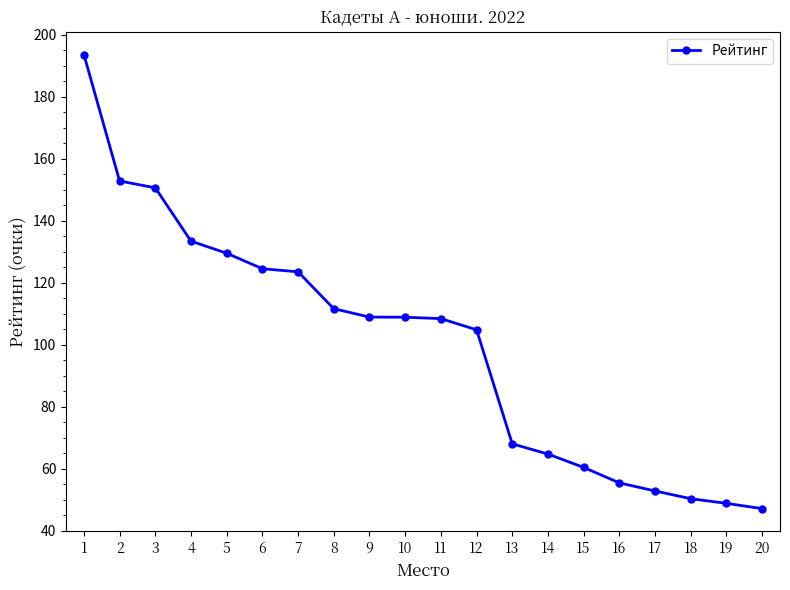

What is the value of the 8th point from the left?

111.6